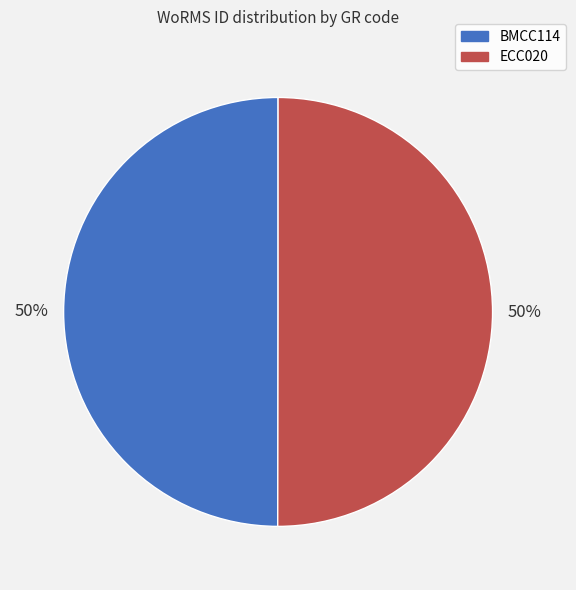

Is the sum of BMCC114 and ECC020 greater than half?

Yes